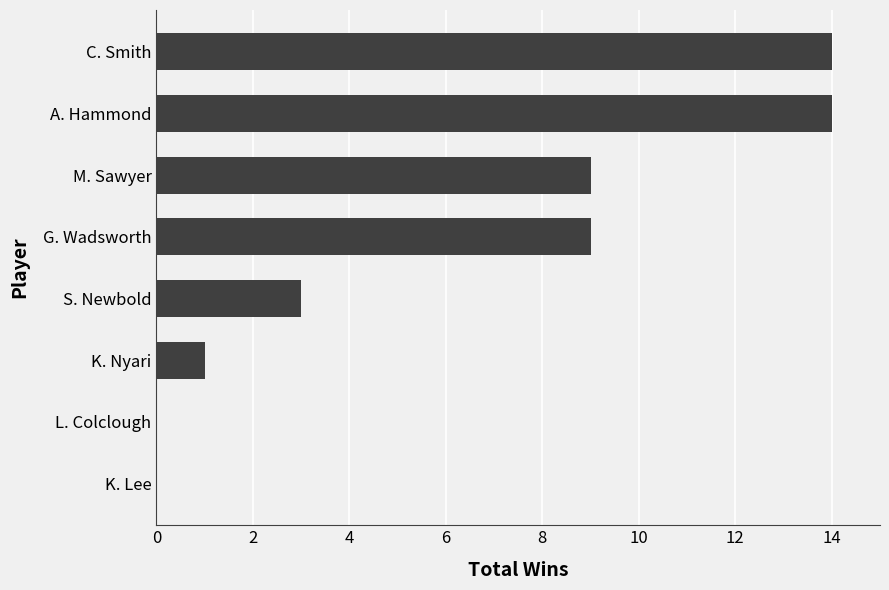

The chart shows a value of 0 at K. Nyari. True or false?

False